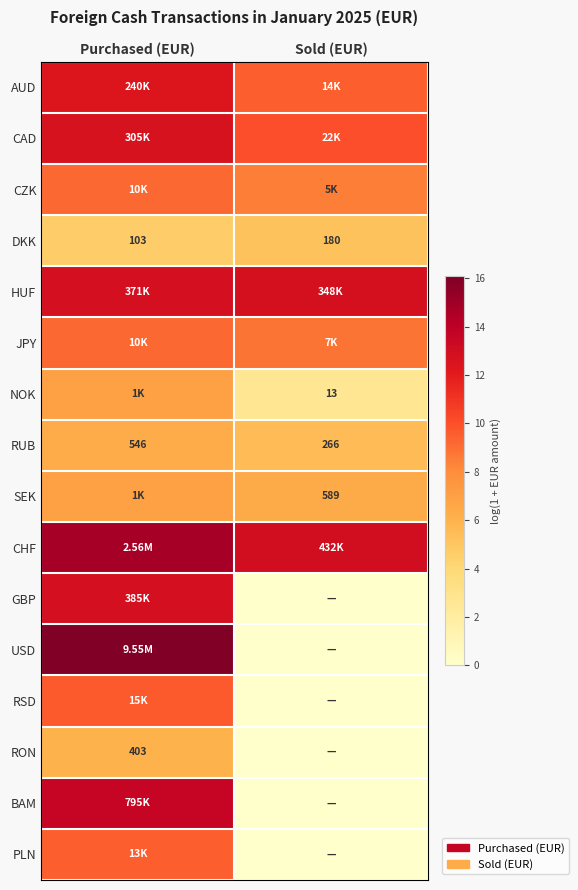

Where is DKK nearest to the value 141?

Purchased (EUR)